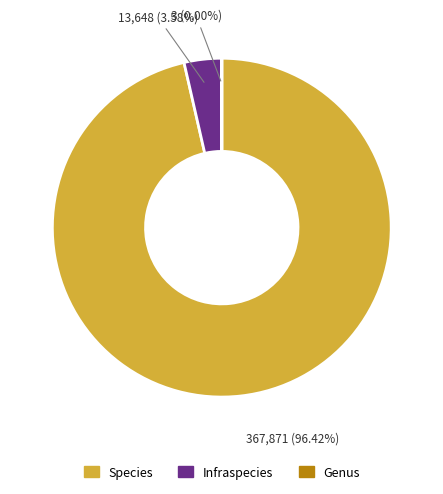

To the nearest percent, what portion does Infraspecies represent?

4%